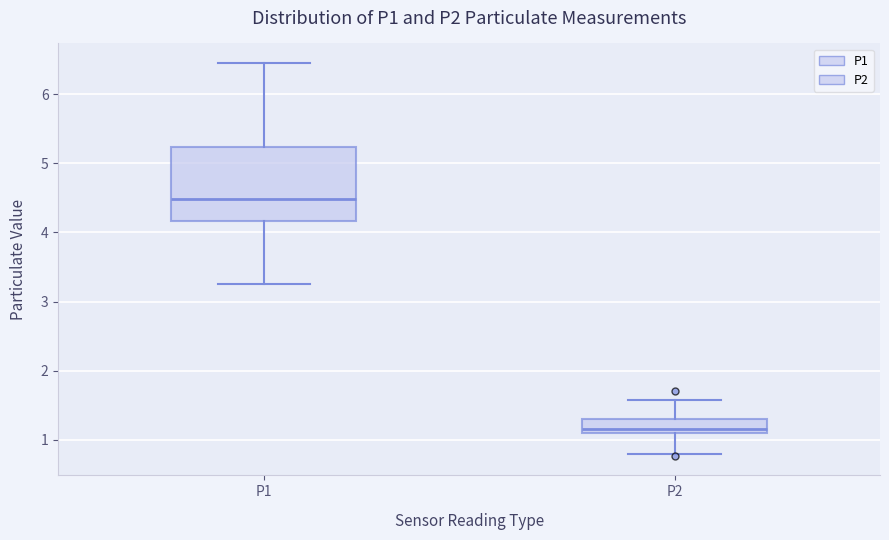

Reading left to right, read every box against the y-axis: the position of its median line, the range the box covers, and the ends of its whiskers. The values are not printed on the chart, so give them approximately, as read against the axis.

P1: median 4.5, box 4.2 to 5.2, whiskers 3.3 to 6.5
P2: median 1.2, box 1.1 to 1.3, whiskers 0.8 to 1.6